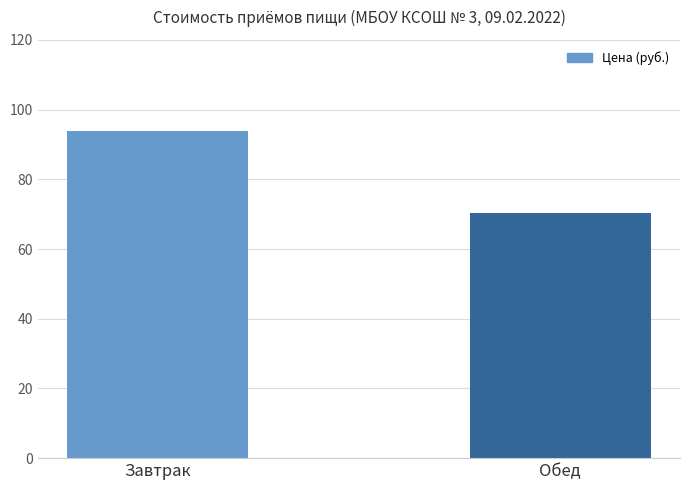

How many bars are there in total?

2